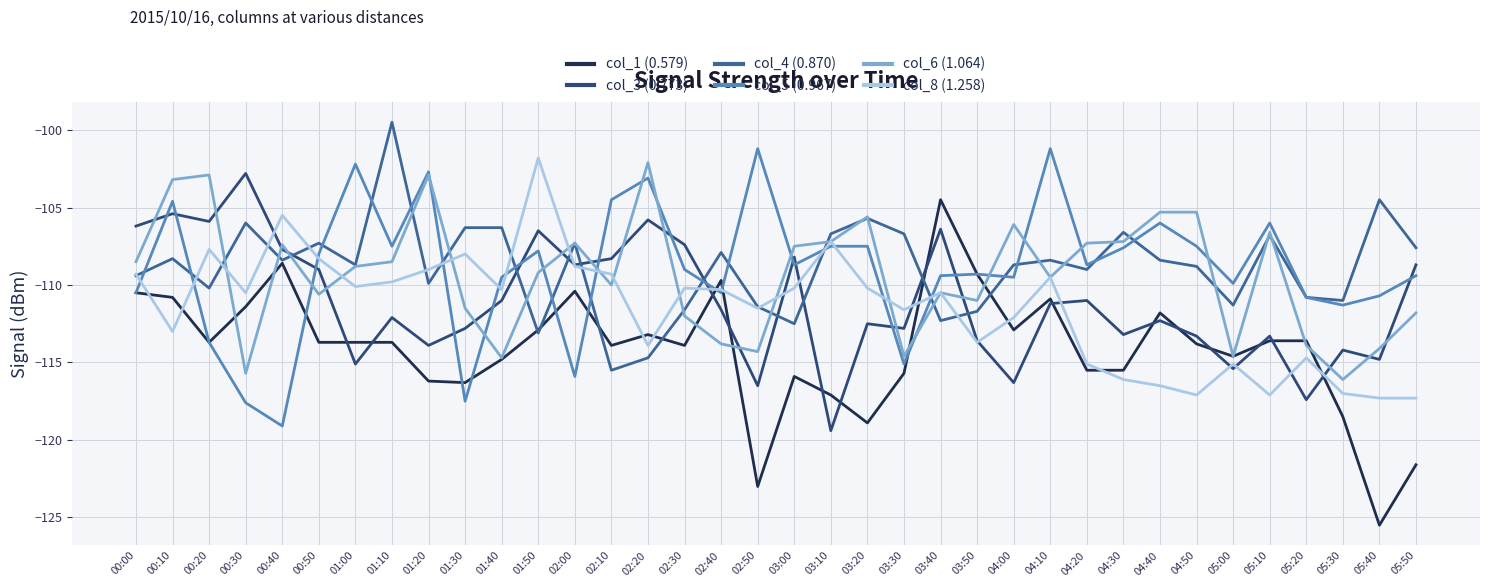

After their last crossing, which series has the higher values: col_8 (1.258) or col_5 (0.967)?

col_5 (0.967)